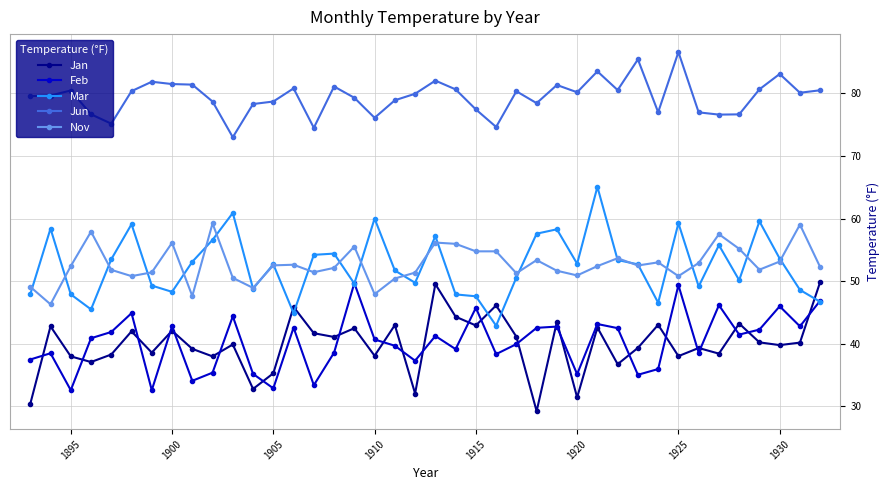

What is the minimum value shown in the chart?

29.2